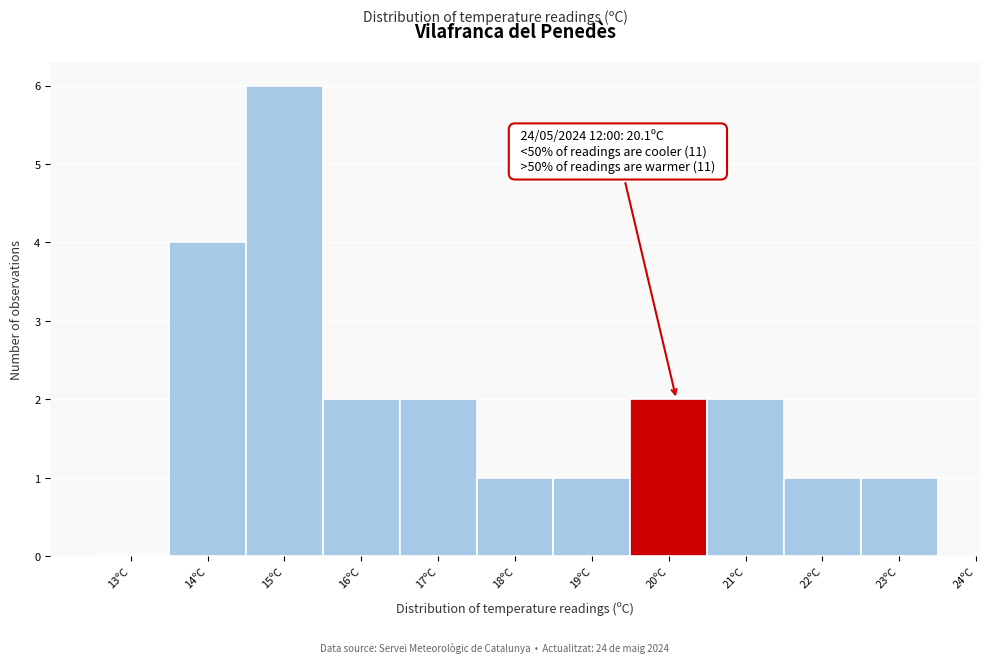

Reading left to right, list all the values displayed in this chart.

13ºC=0	14ºC=4	15ºC=6	16ºC=2	17ºC=2	18ºC=1	19ºC=1	20ºC=2	21ºC=2	22ºC=1	23ºC=1